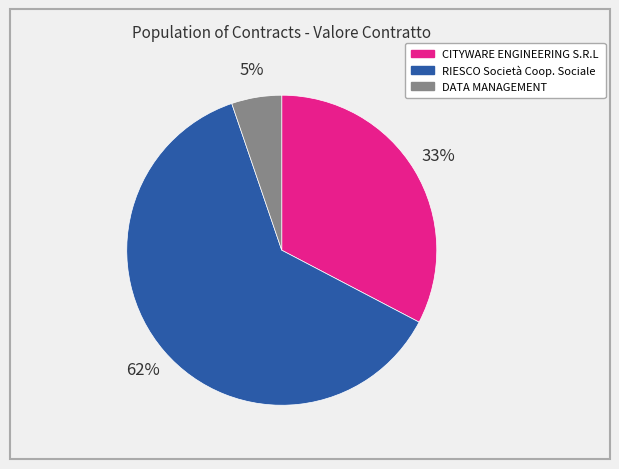

Which category has the biggest portion of the pie?

RIESCO Società Coop. Sociale